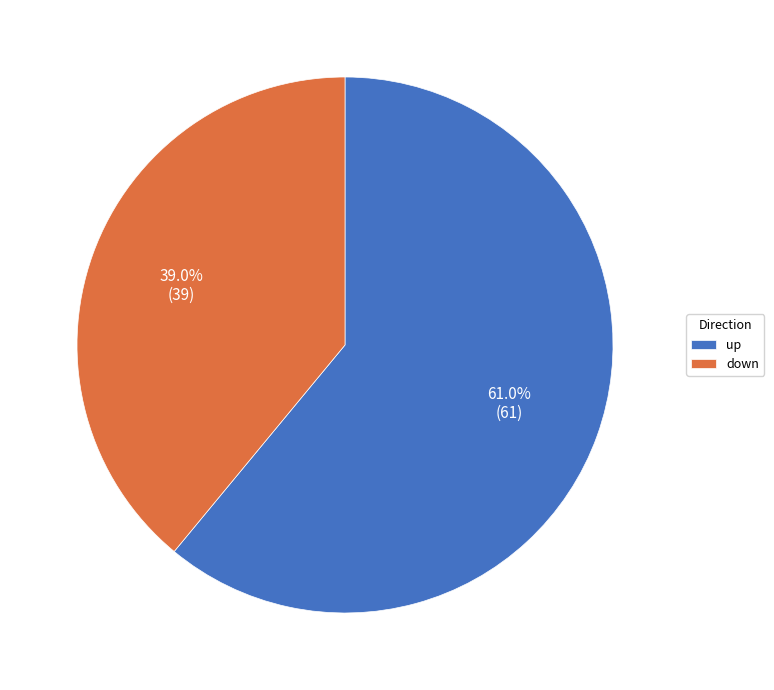

Combined, what portion of the pie is up and down?

100.0%